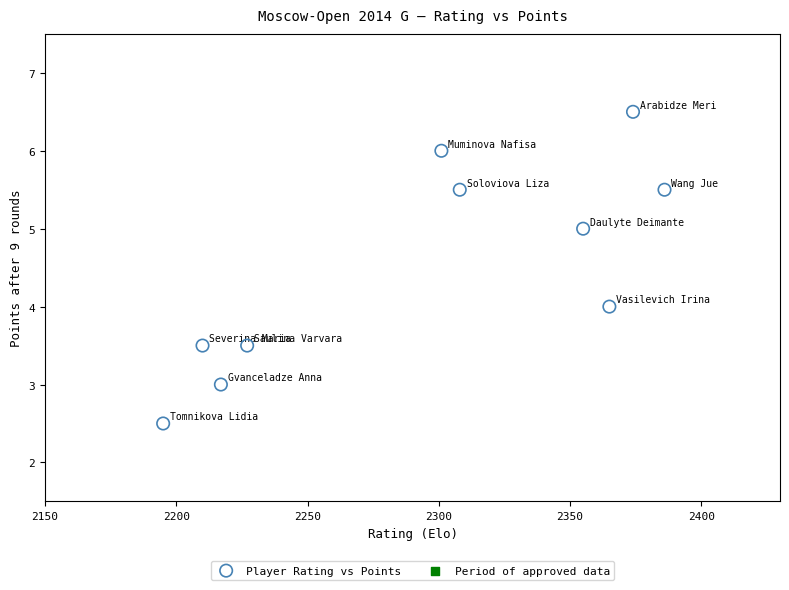

What is the average X value?

2293.8